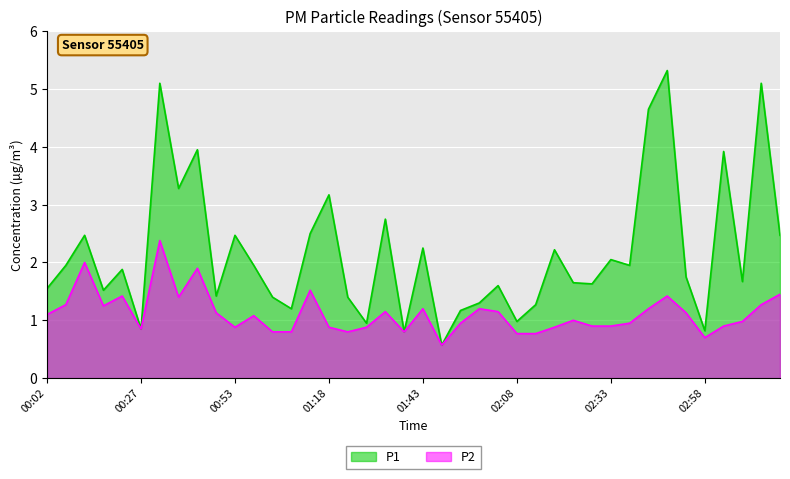

True or false: P1 and P2 intersect in this chart.

False